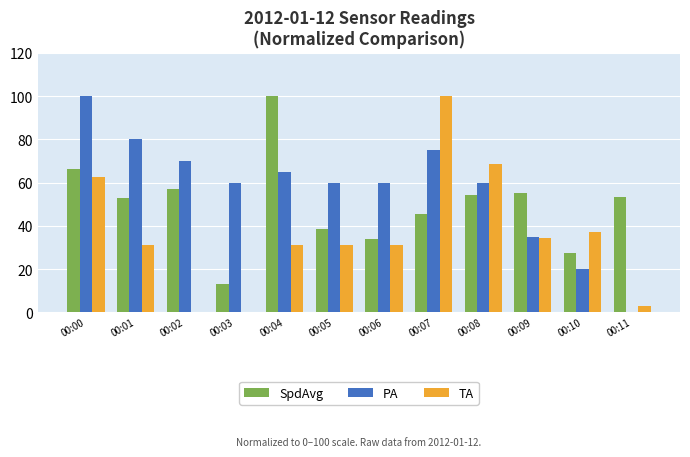

Is the value of SpdAvg at 00:02 greater than the value of PA at 00:11?

Yes